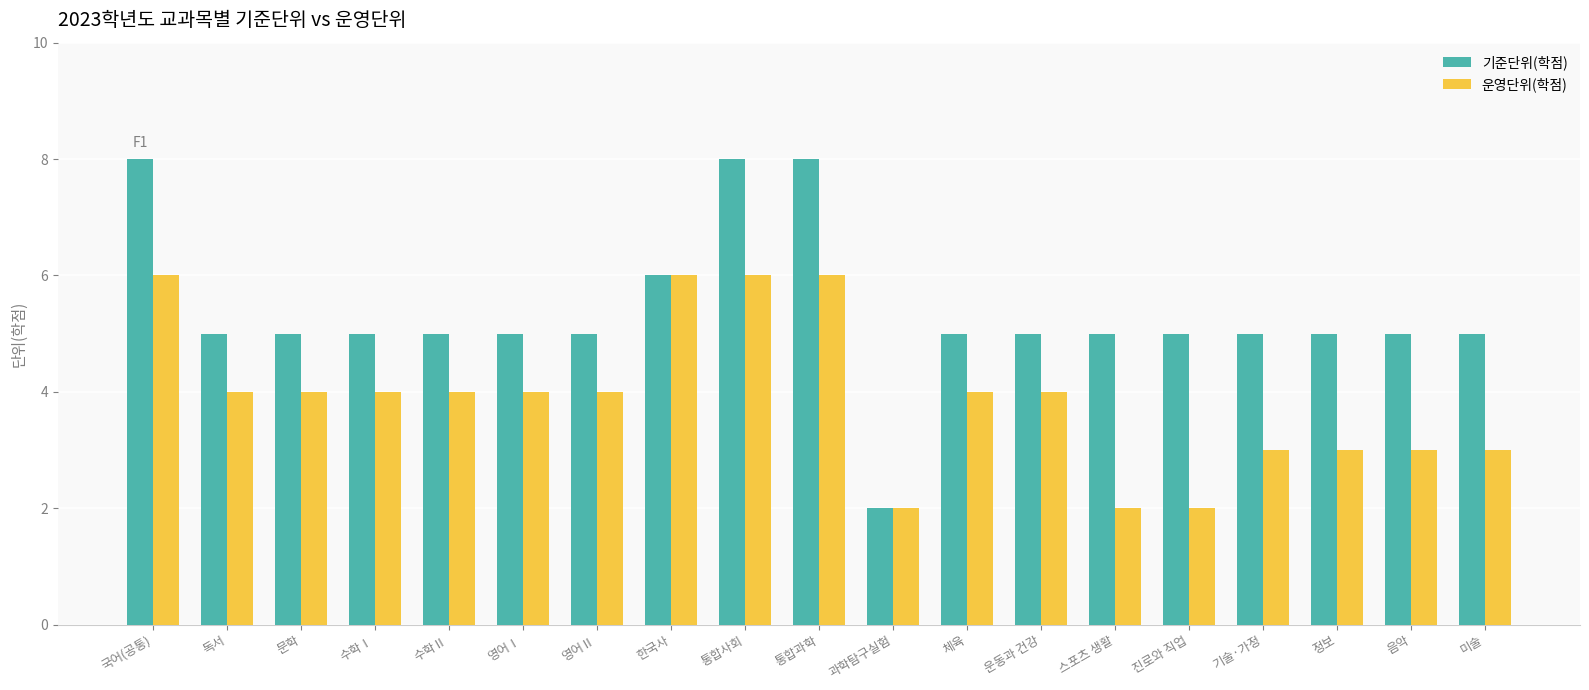

What is the value of the 운영단위(학점) bar at the 9th from the left?

6